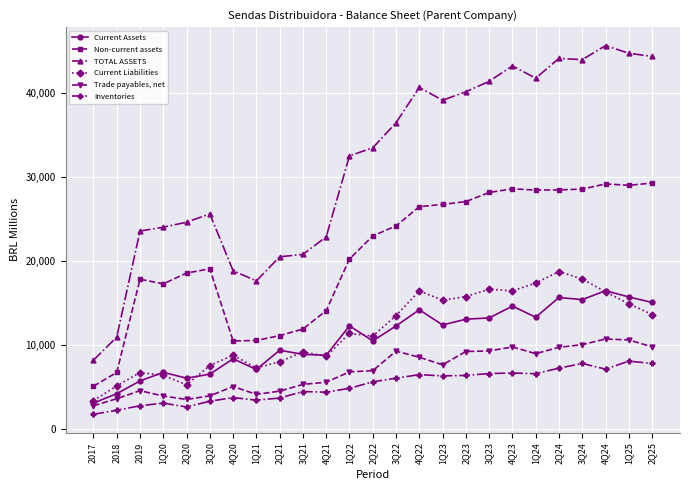

What value does the Inventories series have at 2Q23, to the nearest 100?

6400